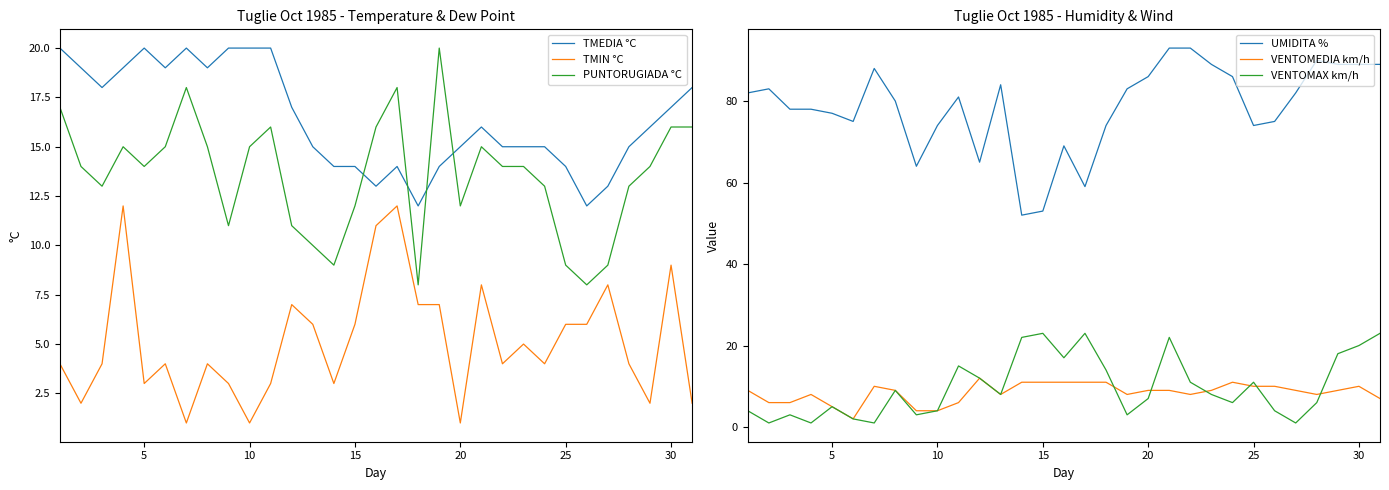

The TMEDIA °C series shows 5 at 10. True or false?

False